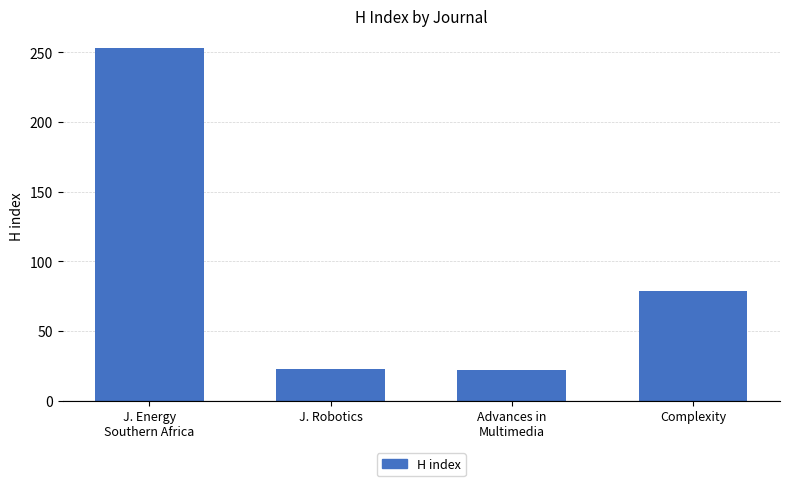

The chart shows a value of 85 at J. Energy
Southern Africa. True or false?

False